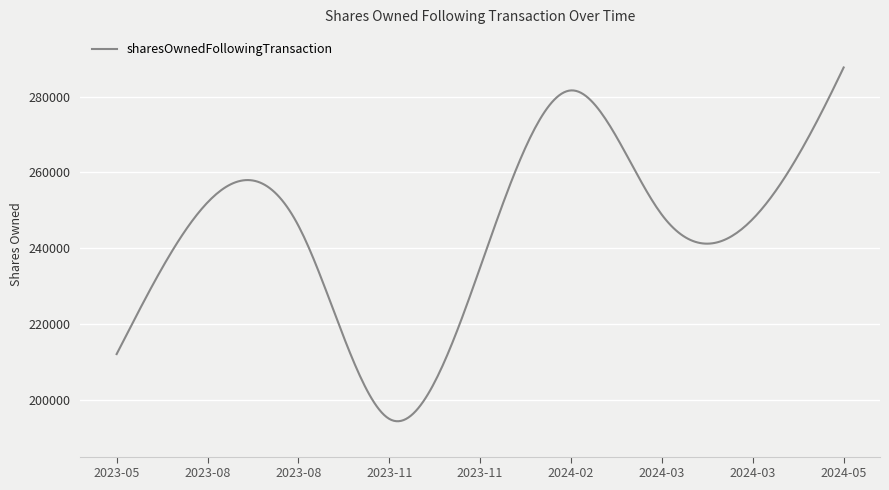

What is the maximum value shown in the chart?

287693.0